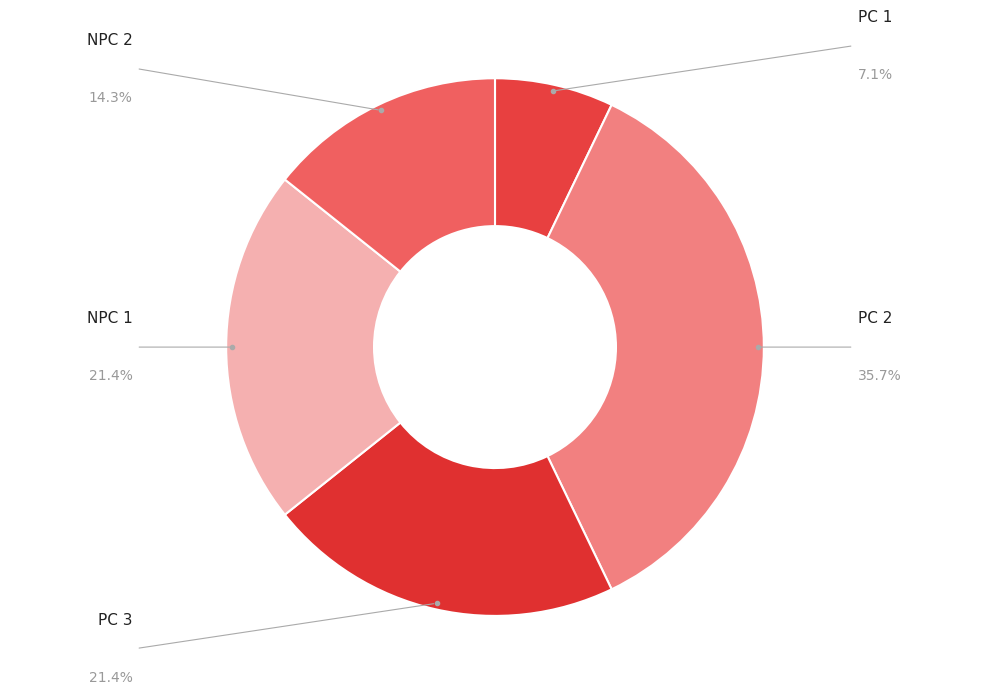

Rank the categories by value from highest to lowest.

PC 2, PC 3, NPC 1, NPC 2, PC 1